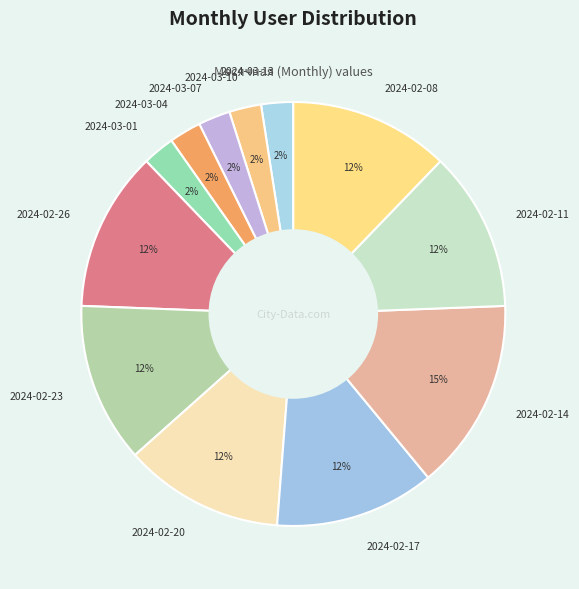

To the nearest percent, what is the average slice percentage?

8%